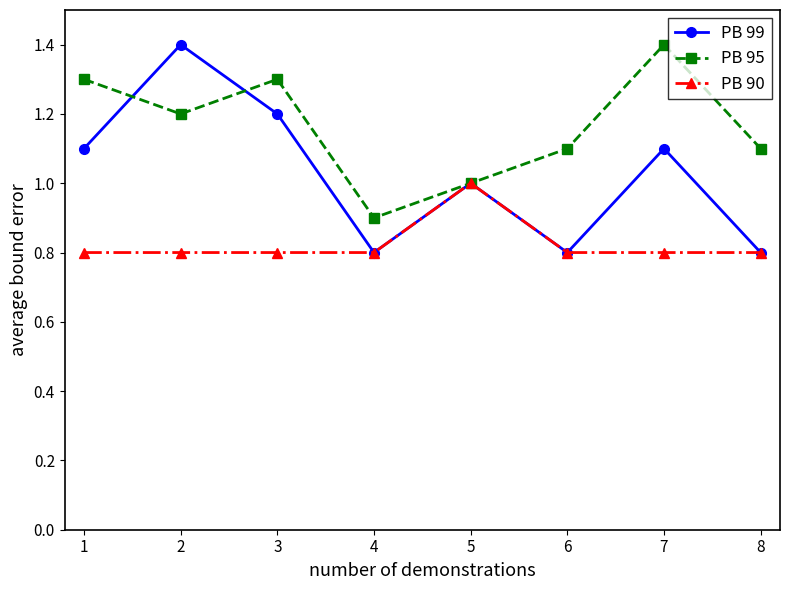

Between 1 and 5, which series saw the biggest shift?

PB 95